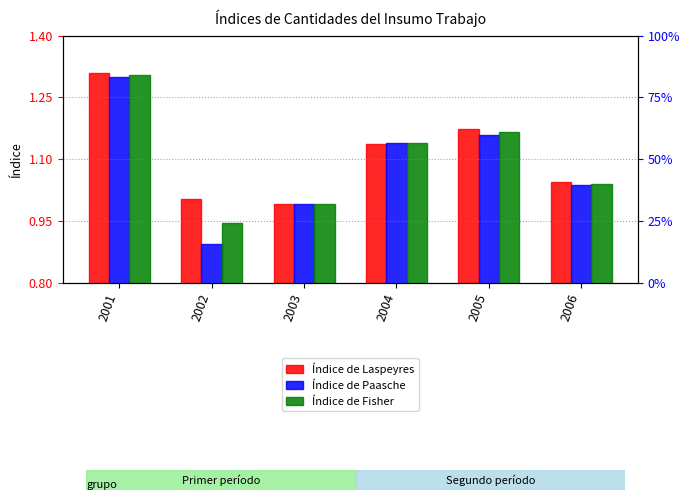

Where is Índice de Fisher nearest to the value 1?

2003